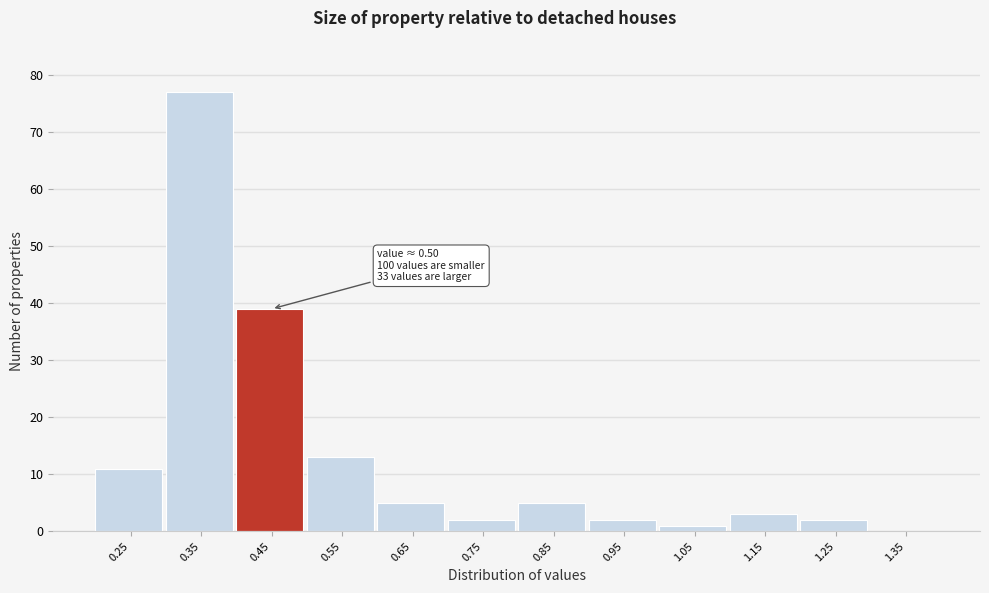

Over which range of the x-axis is the bar tallest?

0.3 to 0.4